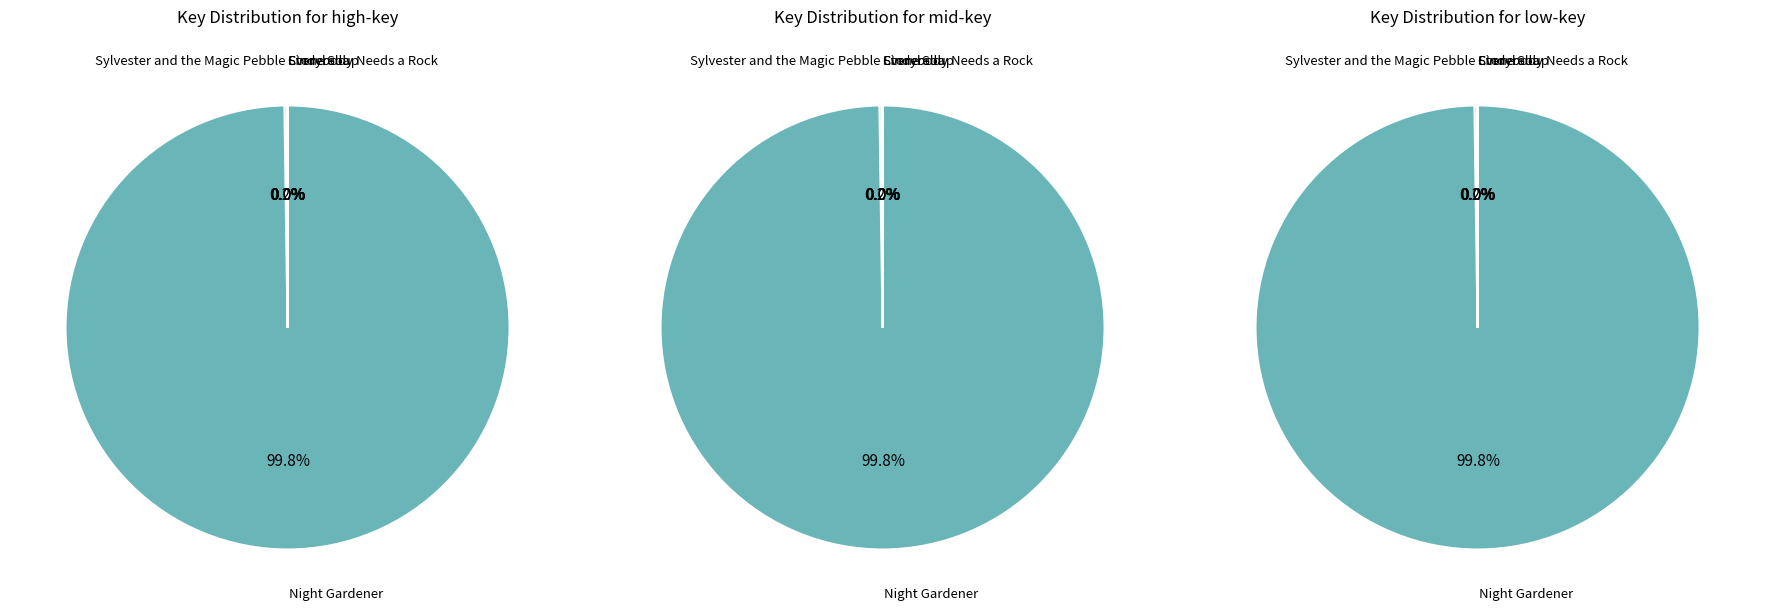

What portion of the pie excludes Everybody Needs a Rock?

100.0%